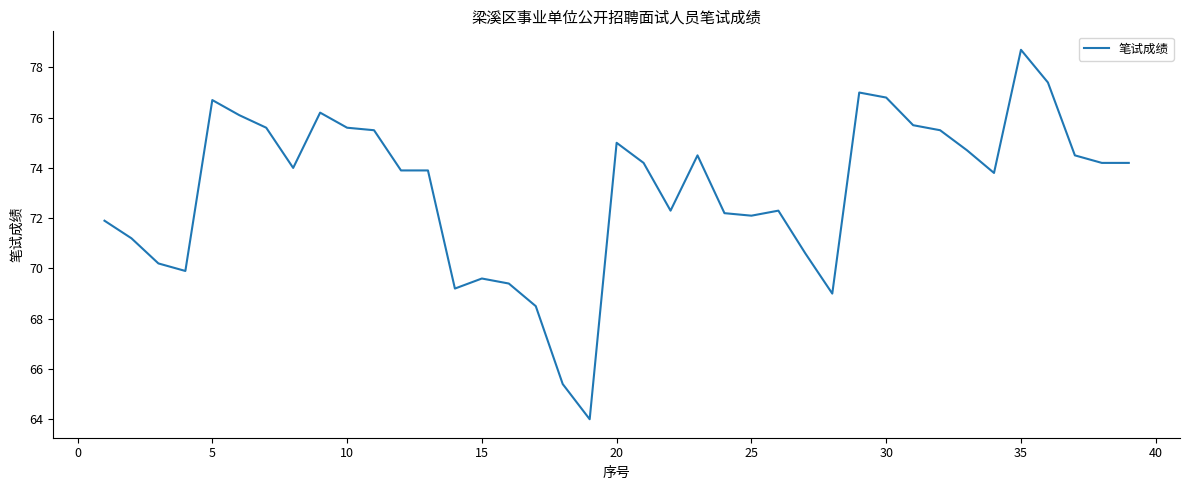

What is the smallest value displayed?

64.0